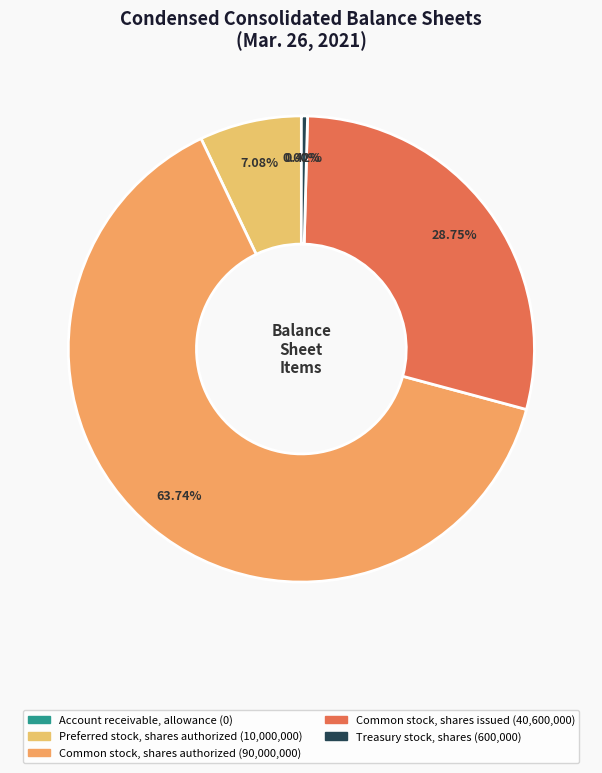

True or false: Preferred stock, shares authorized accounts for 18% of the total.

False